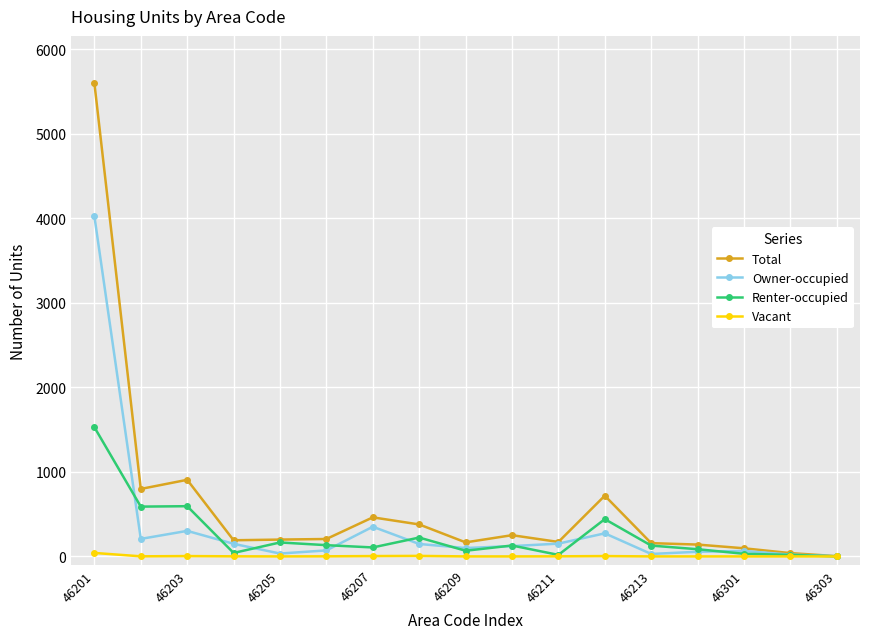

How many lines are shown in the chart?

4